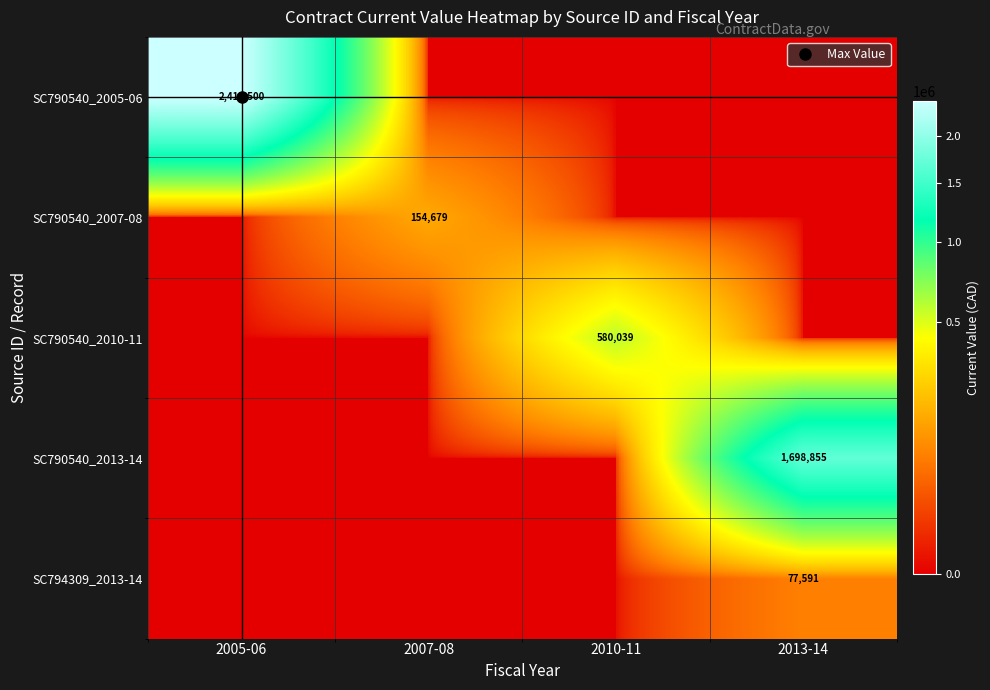

Which has a higher value, 2005-06 or 2007-08?

2005-06